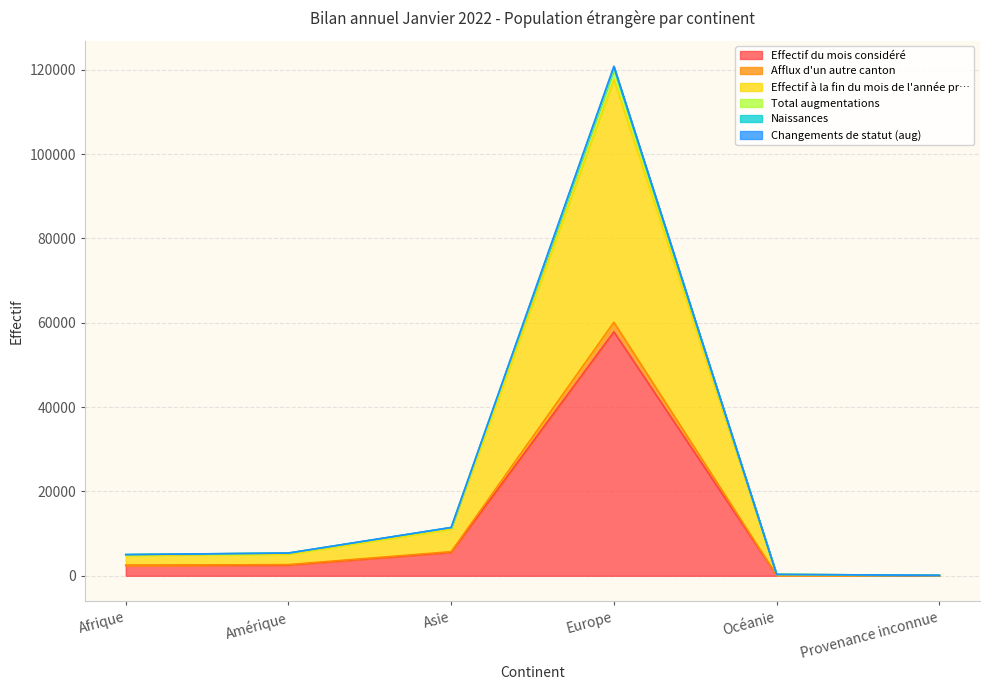

Does the chart display data point markers on the line(s)?

No